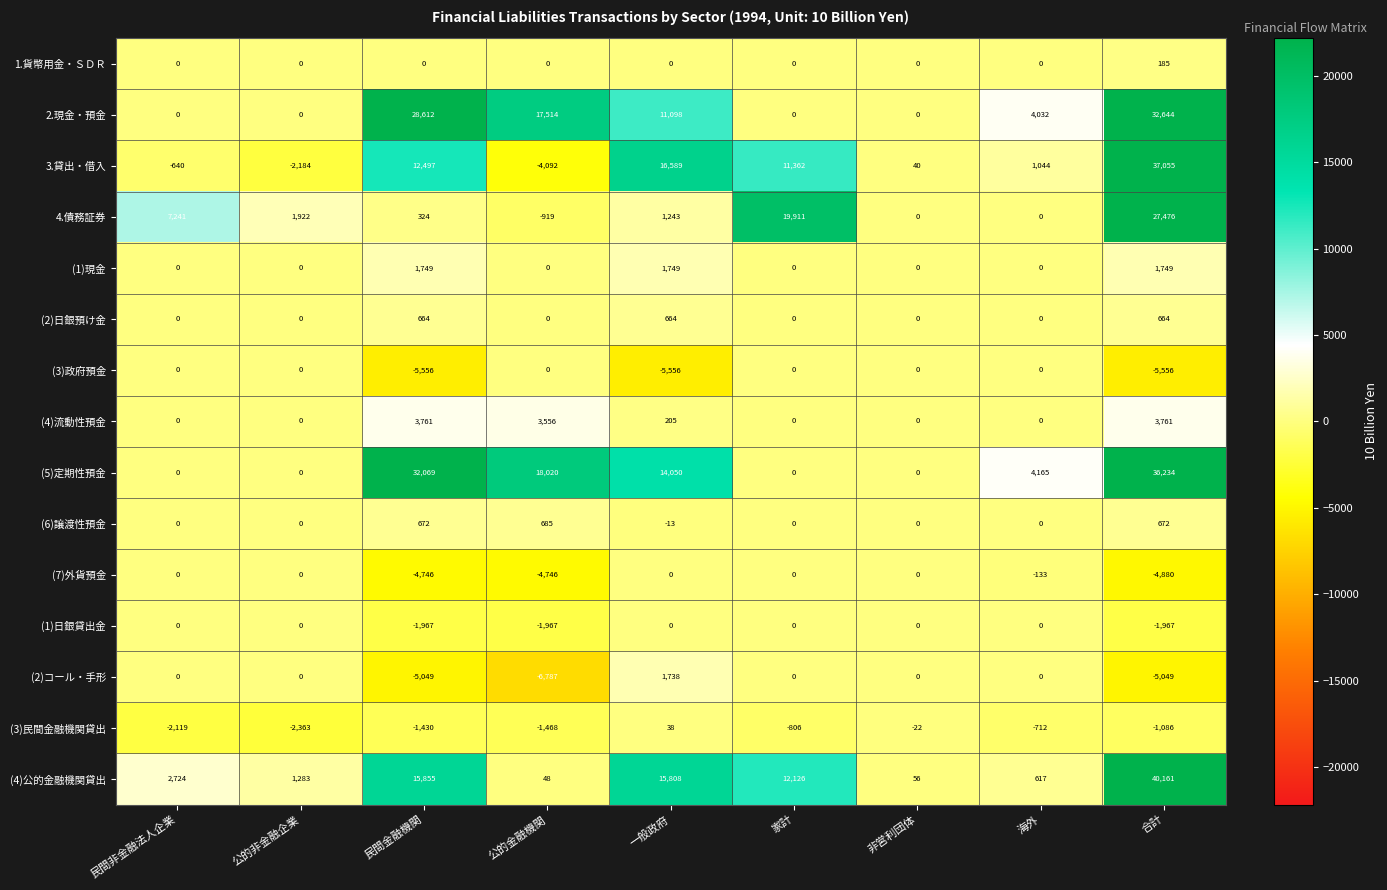

At which category does the chart reach its peak across all series?

合計